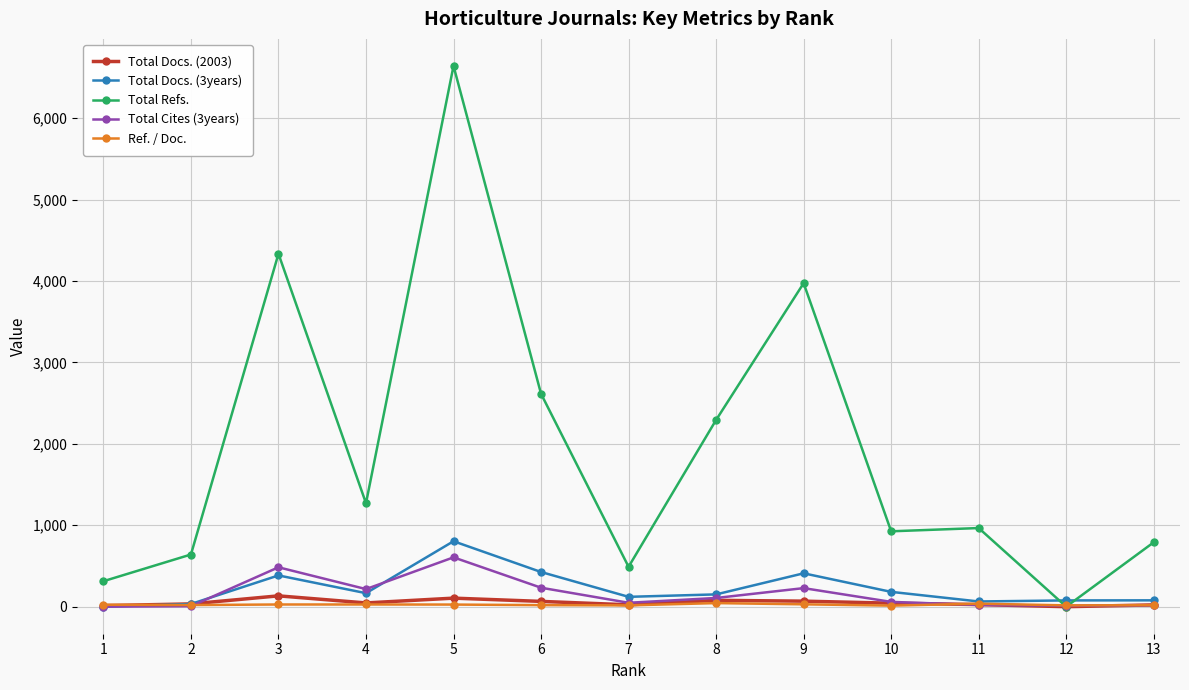

What is the greatest value displayed?

6643